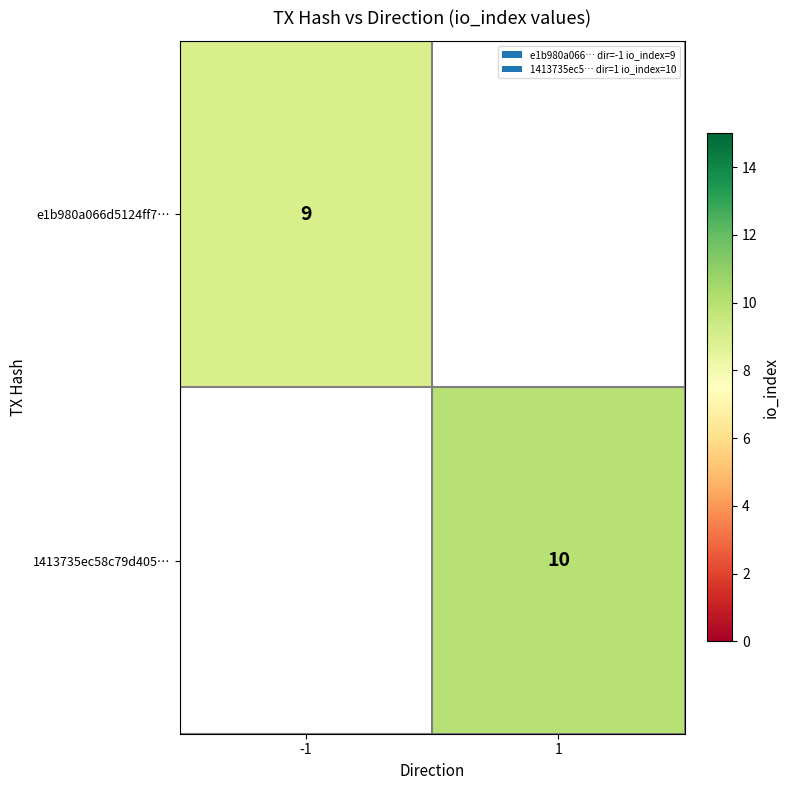

Is the value of e1b980a066d5124ff7… at -1 greater than the value of 1413735ec58c79d405… at 1?

No